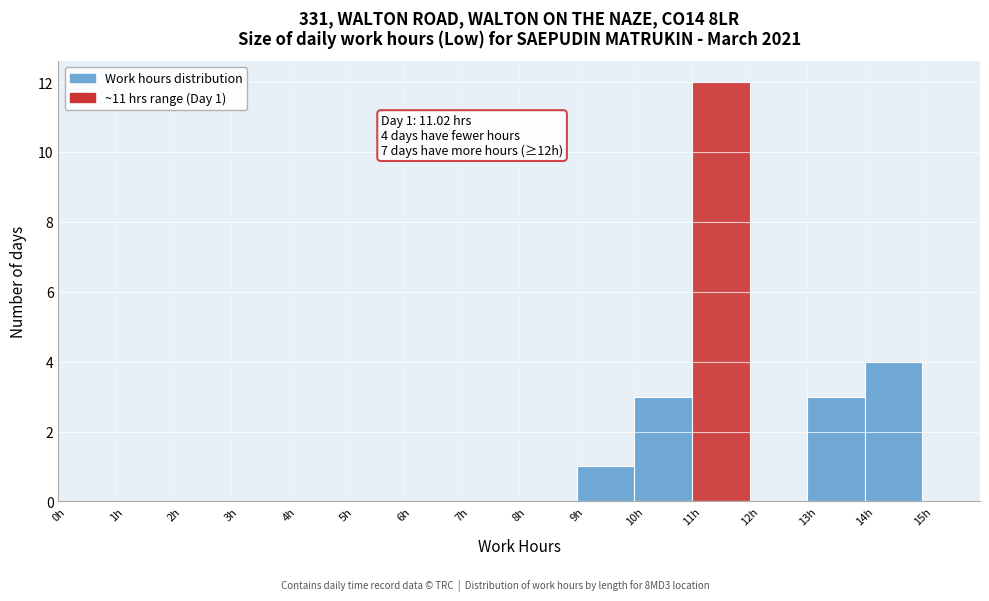

Which range on the x-axis has the tallest bar?

11 to 12